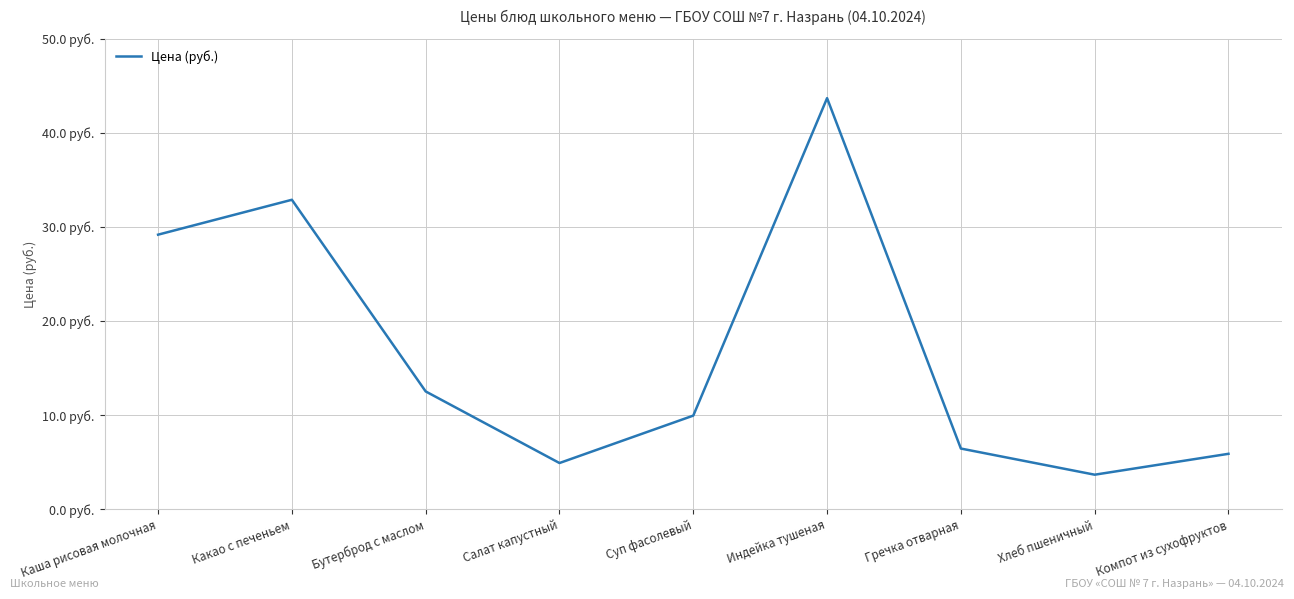

Does the chart have visible grid lines?

Yes